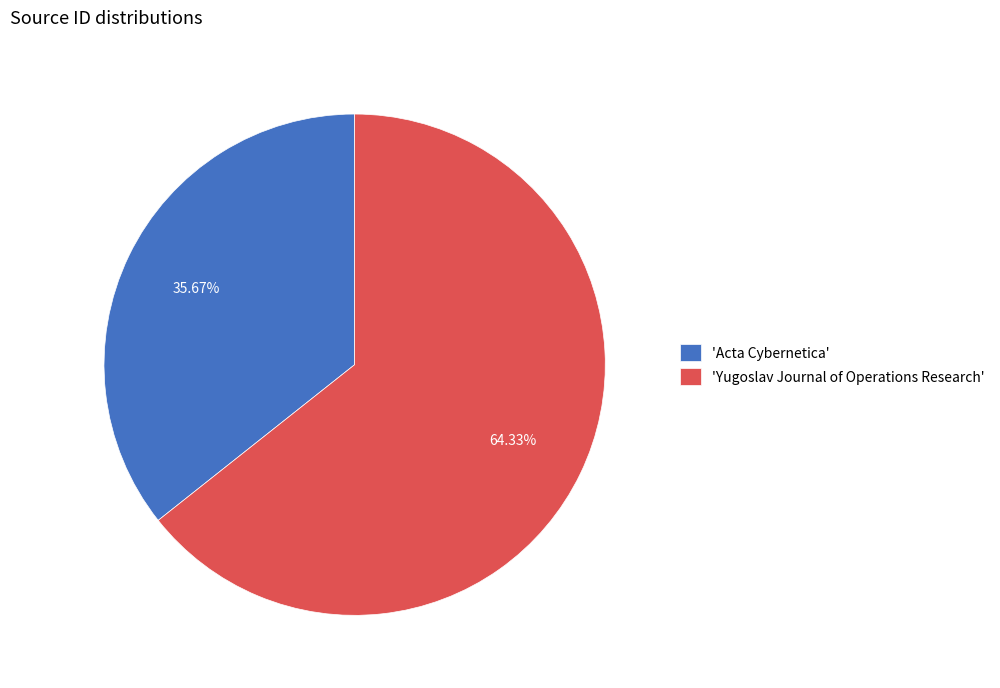

What is the majority slice?

'Yugoslav Journal of Operations Research'